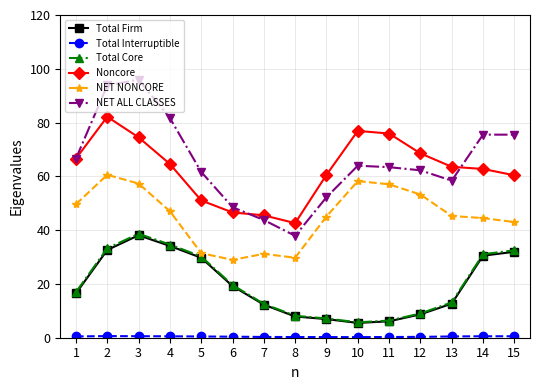

Does the chart display data point markers on the line(s)?

Yes